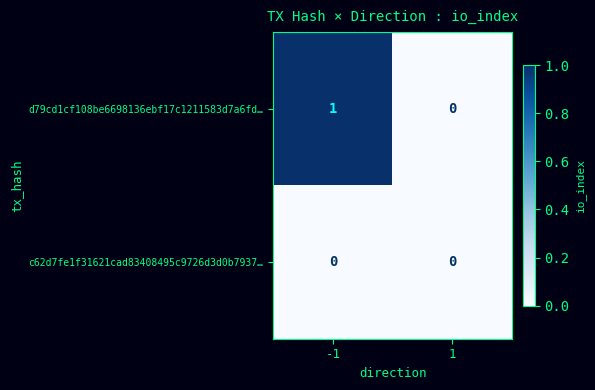

List the series in order of their overall mean, highest first.

d79cd1cf108be6698136ebf17c1211583d7a6fd…, c62d7fe1f31621cad83408495c9726d3d0b7937…